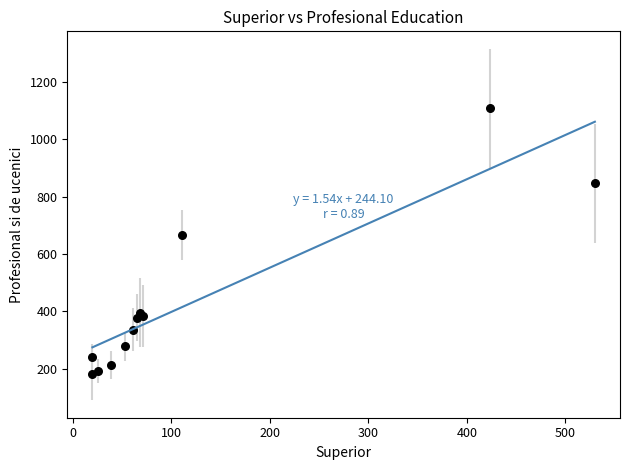

What Y value in the scatter plot is closest to 645?

667